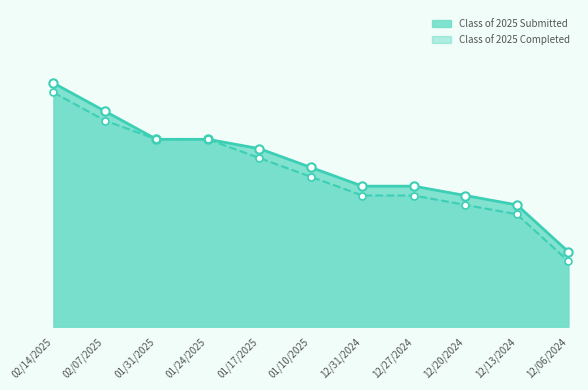

What is the minimum value for Class of 2025 Submitted?

8